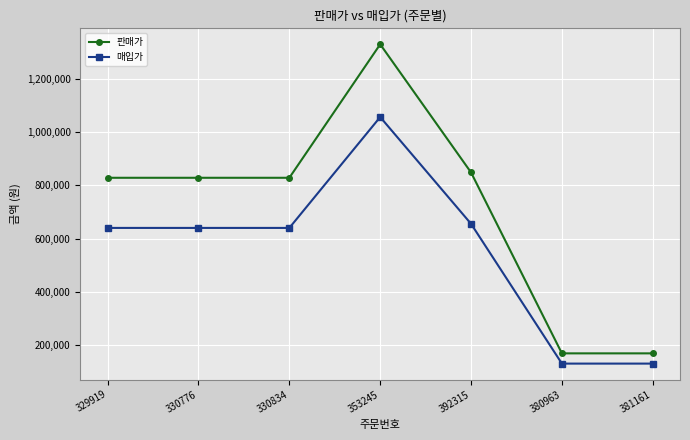

What position from the left is 330834?

3